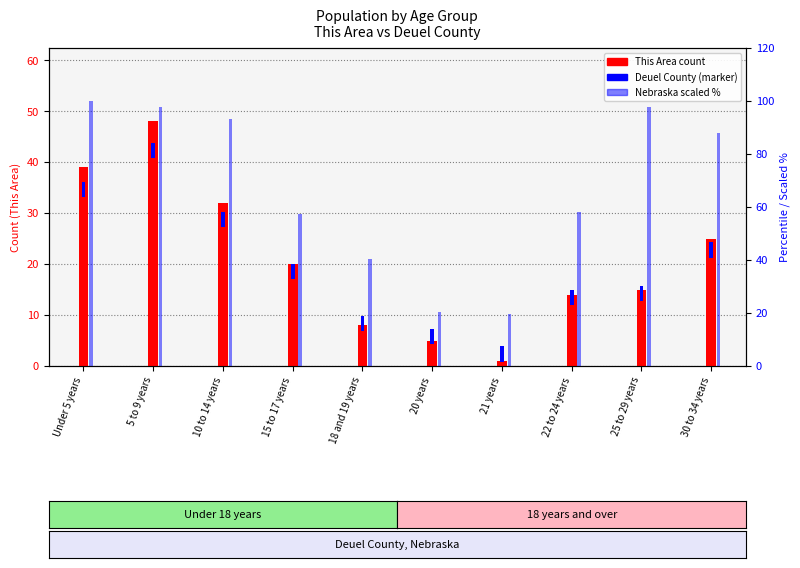

Which label corresponds to the largest value in the chart?

Under 5 years